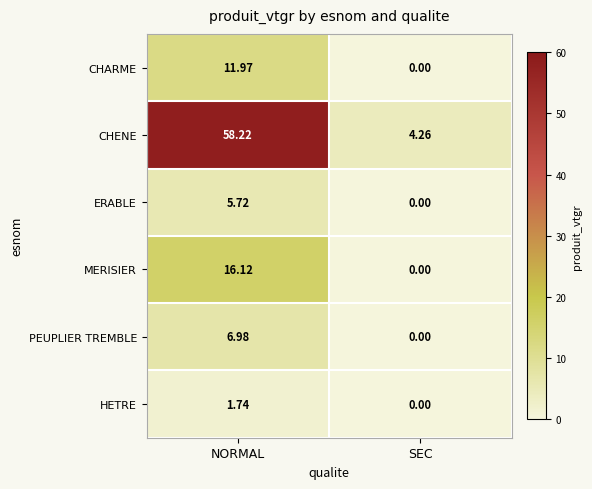

Is the value of MERISIER at NORMAL greater than the value of HETRE at SEC?

Yes